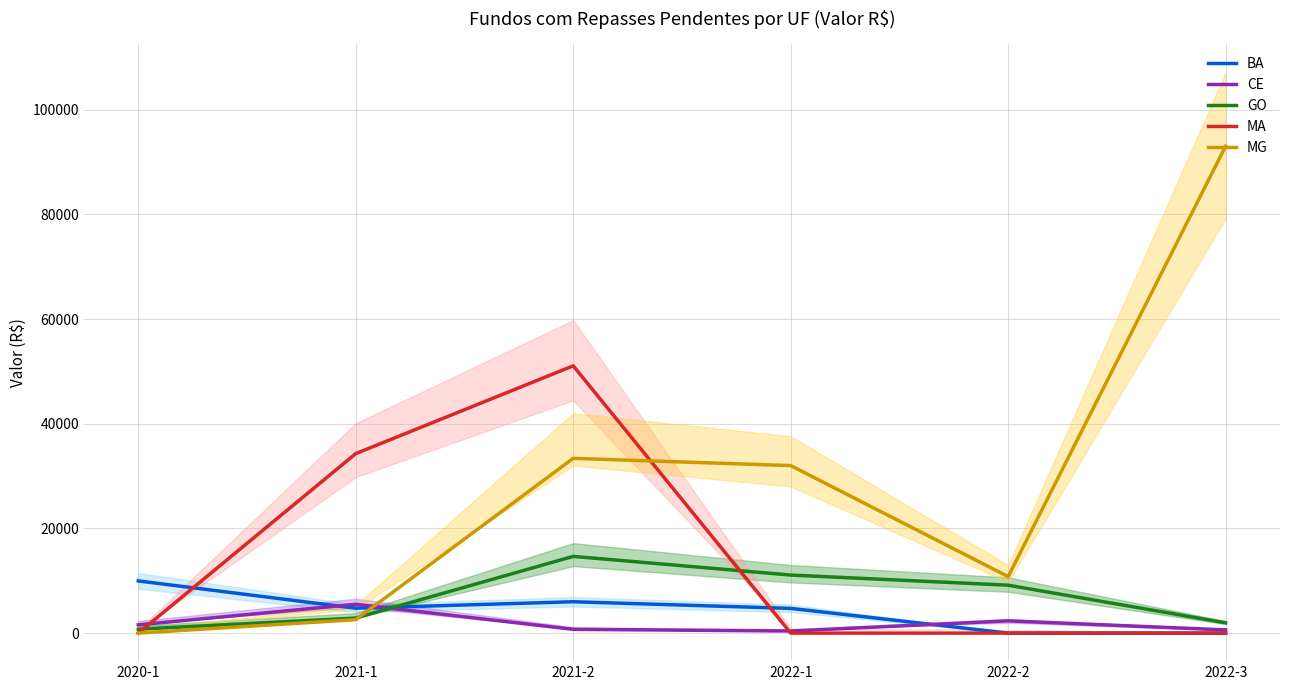

What is the average value of the BA series?

4241.1